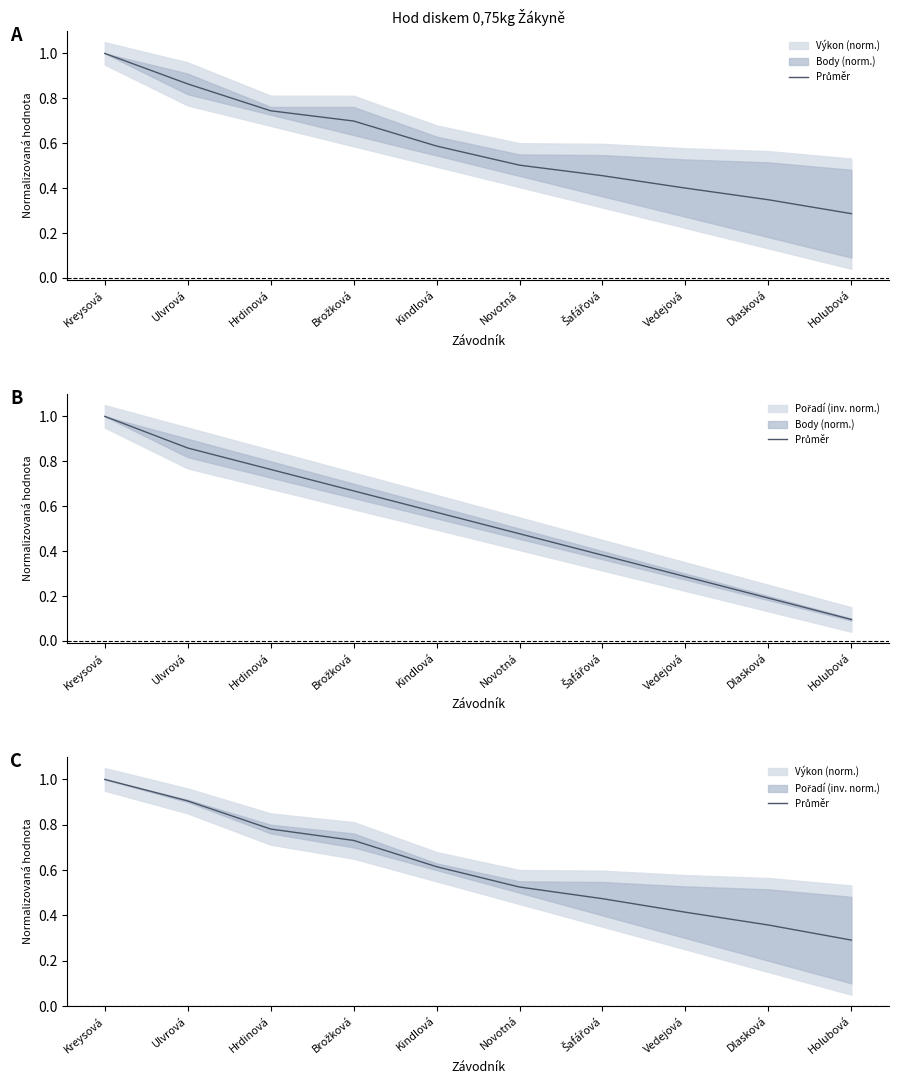

What is the average value?

0.6